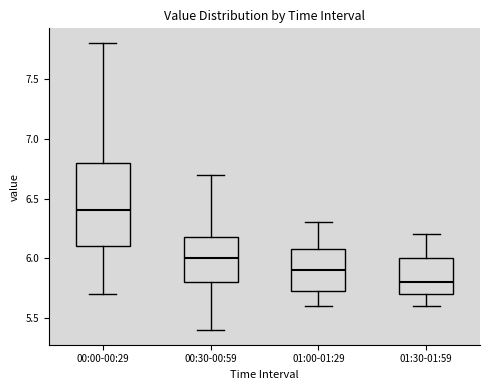

Comparing the boxes themselves (not the whiskers), which one is the tallest?

00:00-00:29